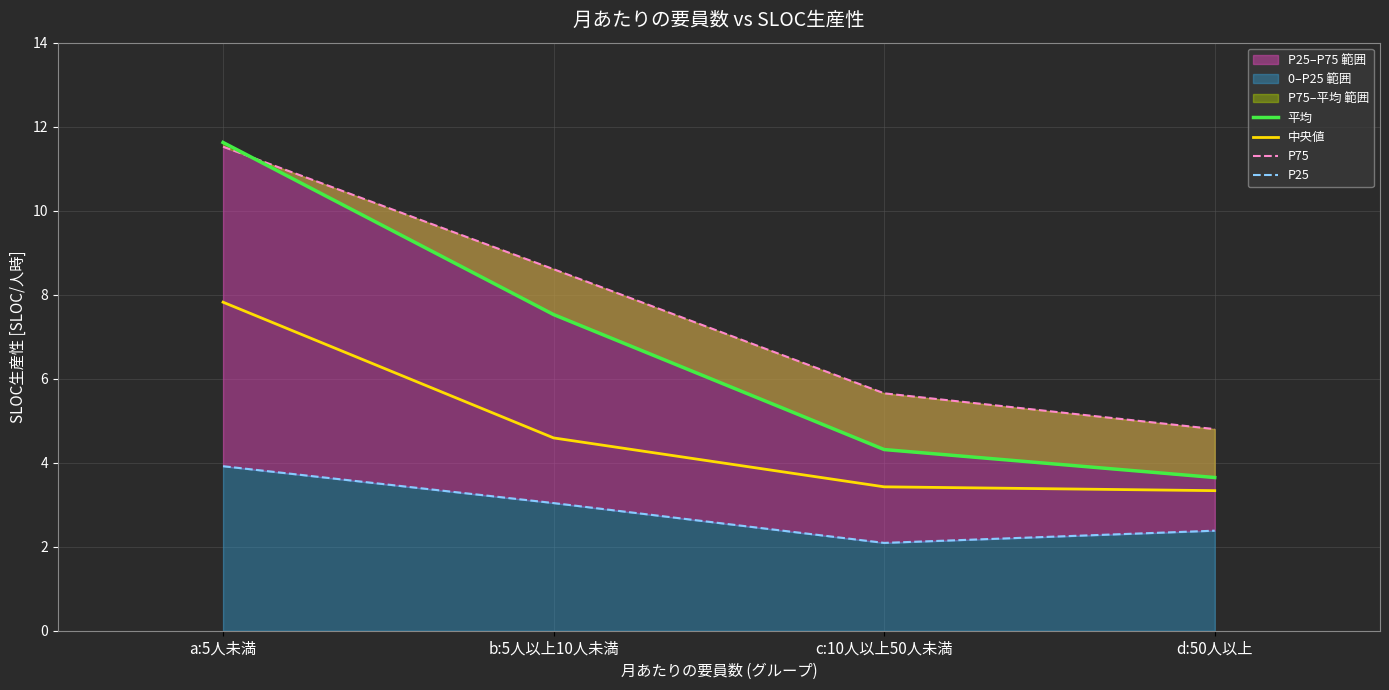

What is the difference between the second highest and minimum values in the P75 series?

3.8